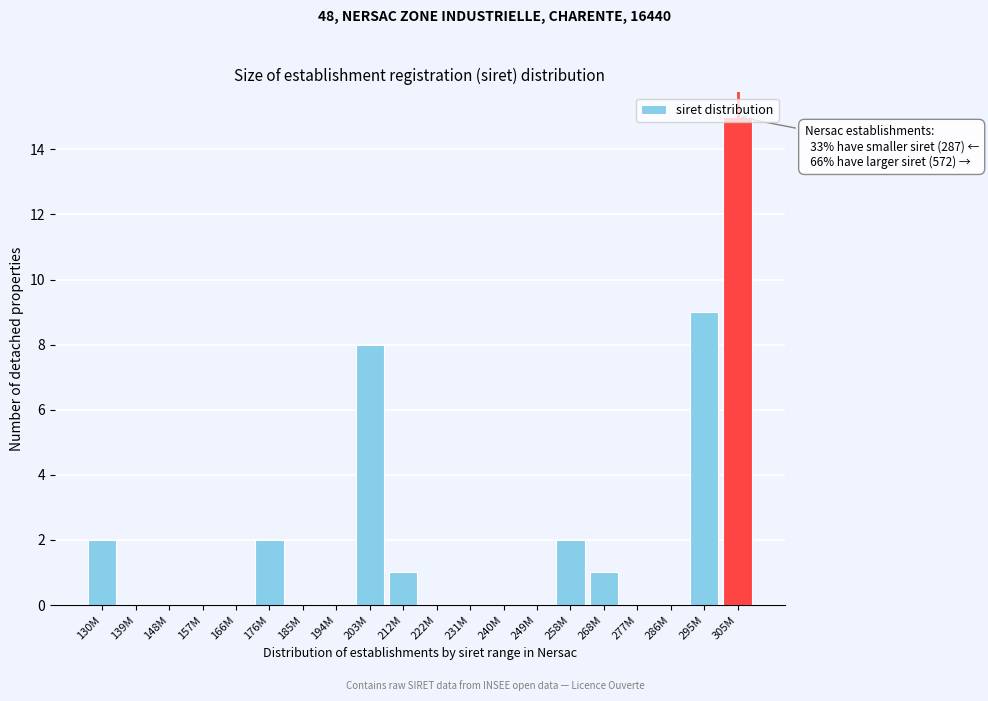

What is the ratio of the value at 176M to the value at 268M?

2.0